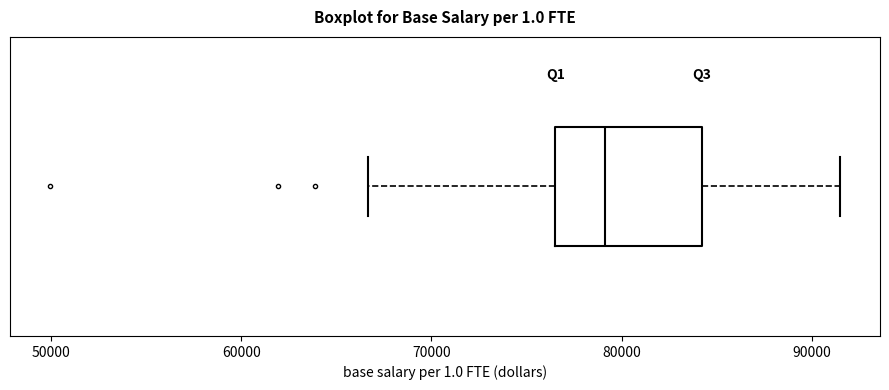

Read this box plot against the x-axis: the position of the median line, the range covered by the box, and the ends of both whiskers. The values are not printed on the chart, so give them approximately, as read against the axis.

median 79000, box 77000 to 84000, whiskers 67000 to 92000